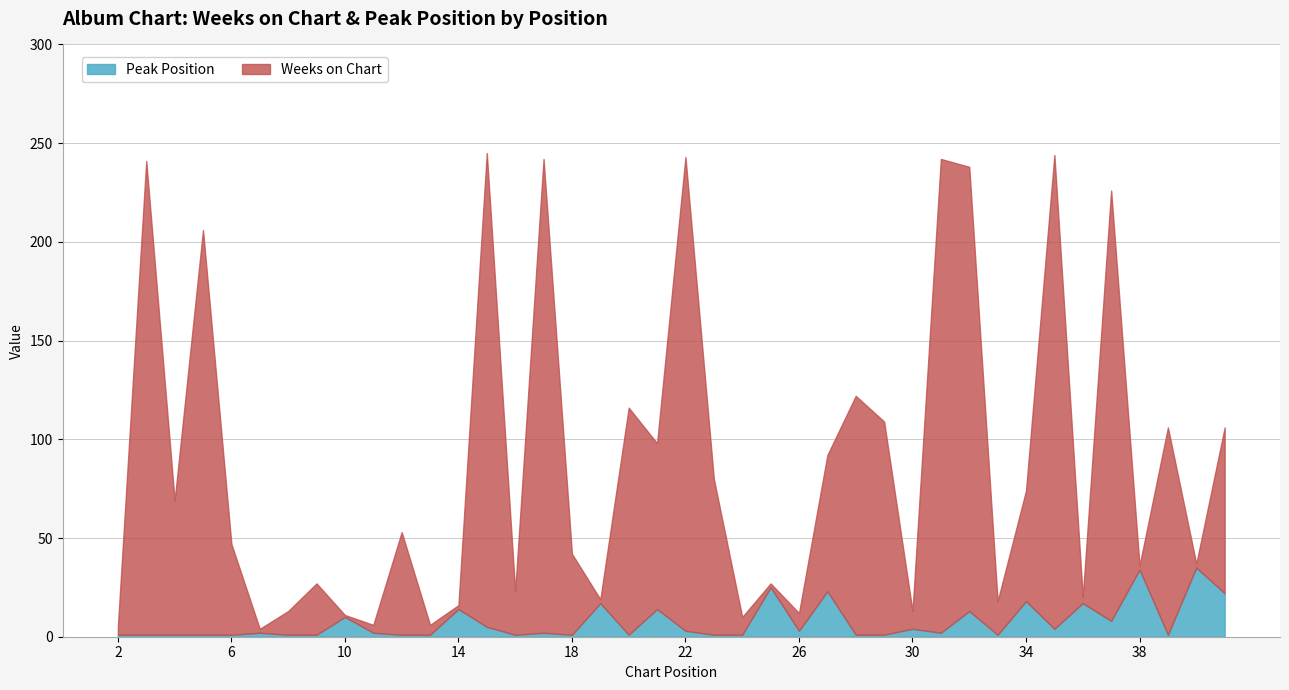

What is the difference between the highest and lowest values at 6?

45